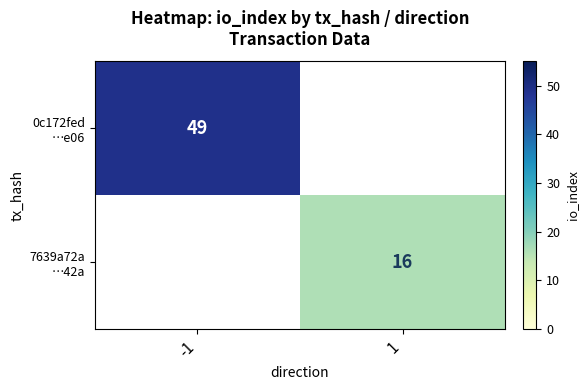

Which label corresponds to the smallest value in the chart?

1